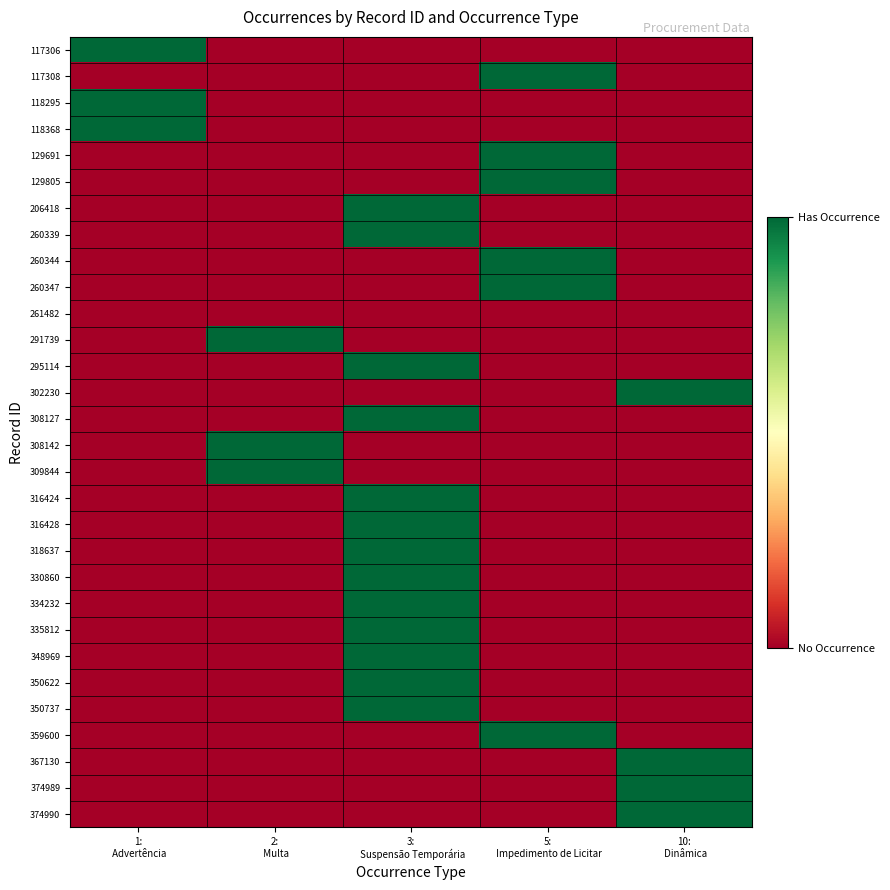

How many distinct data groups are displayed?

30